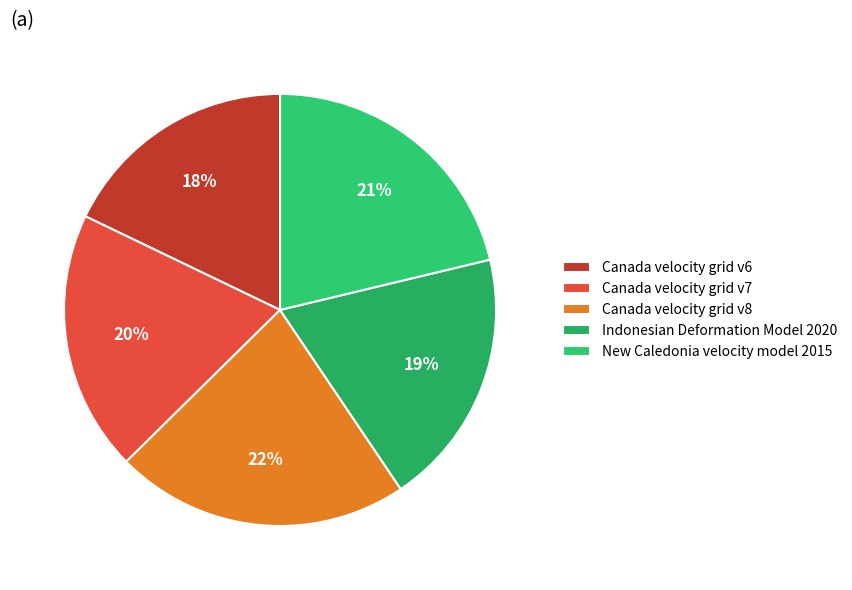

Which category has the biggest portion of the pie?

Canada velocity grid v8